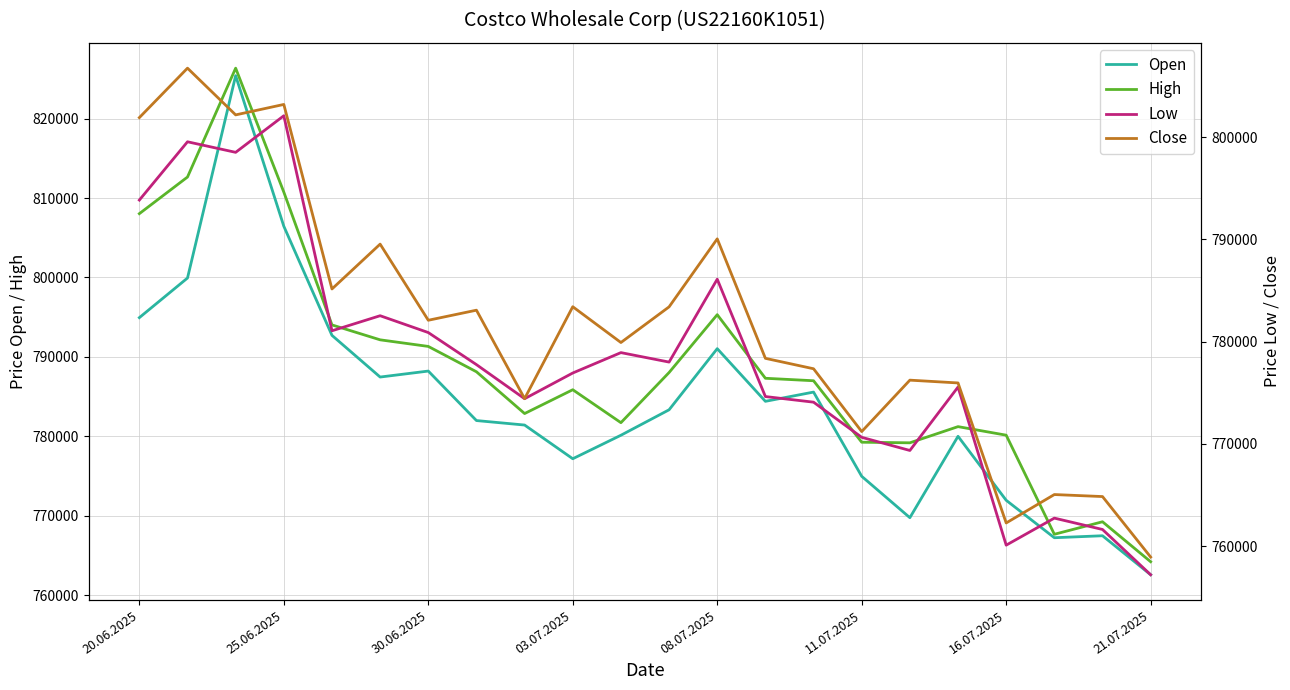

Where does the High series first go above 787319?

20.06.2025